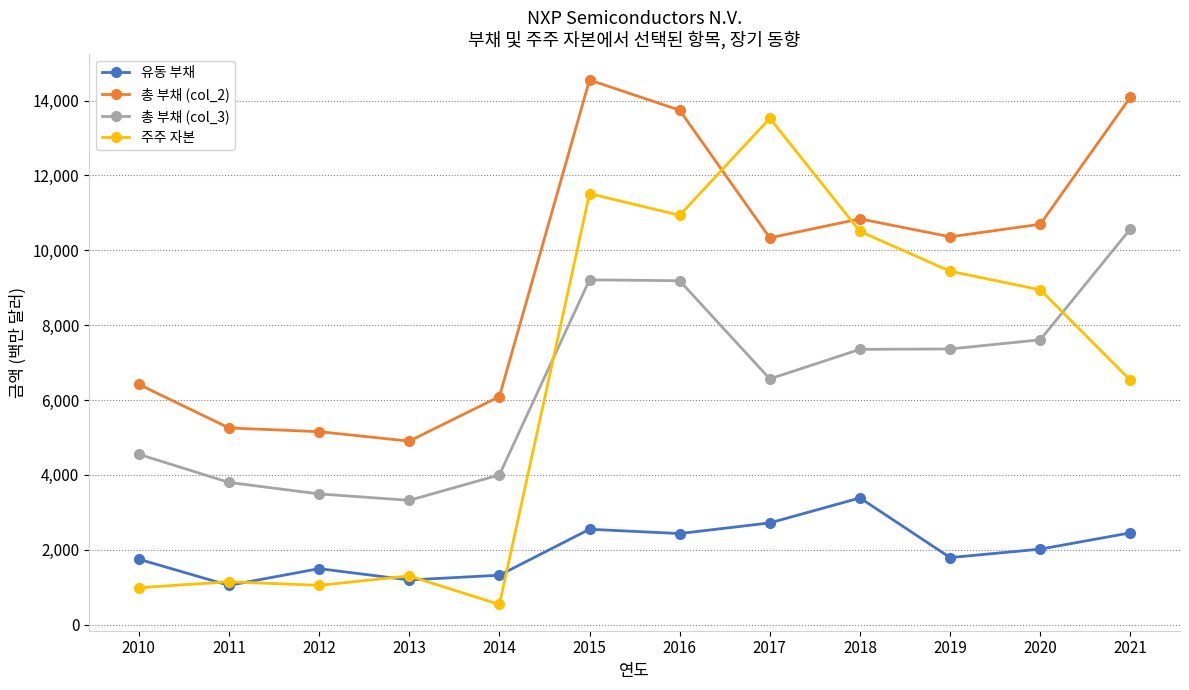

Which series changed the most between 2010 and 2018?

주주 자본